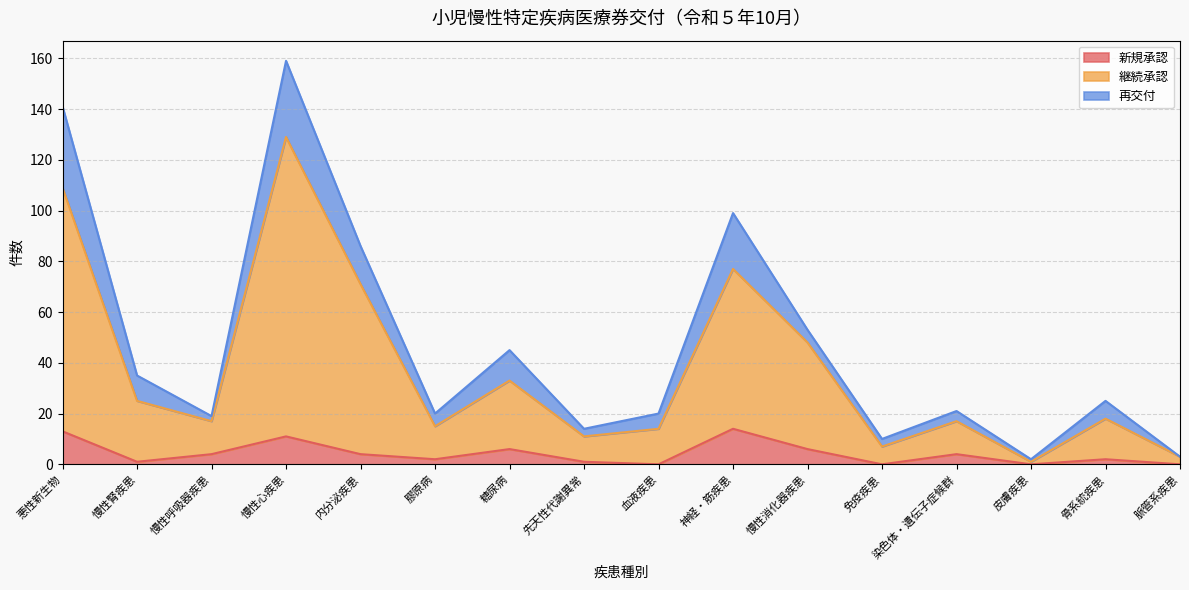

What is the approximate value of 新規承認 at 先天性代謝異常?

1